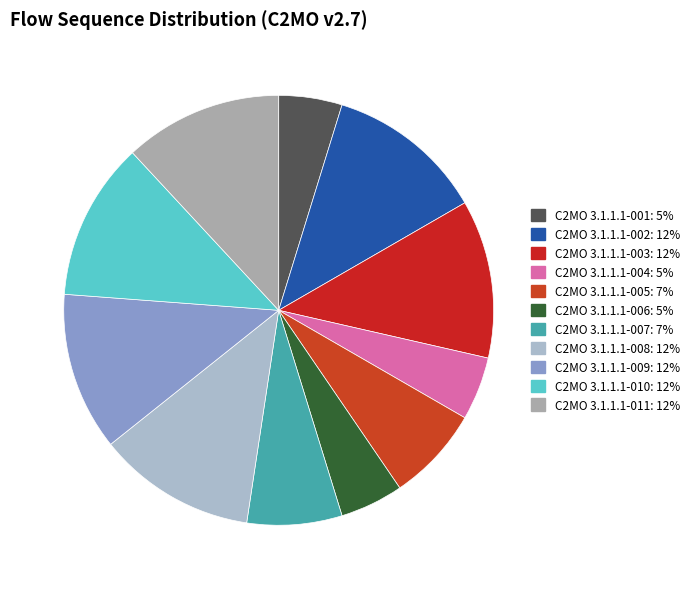

What percentage is the C2MO 3.1.1.1-003 slice, to the nearest percent?

12%